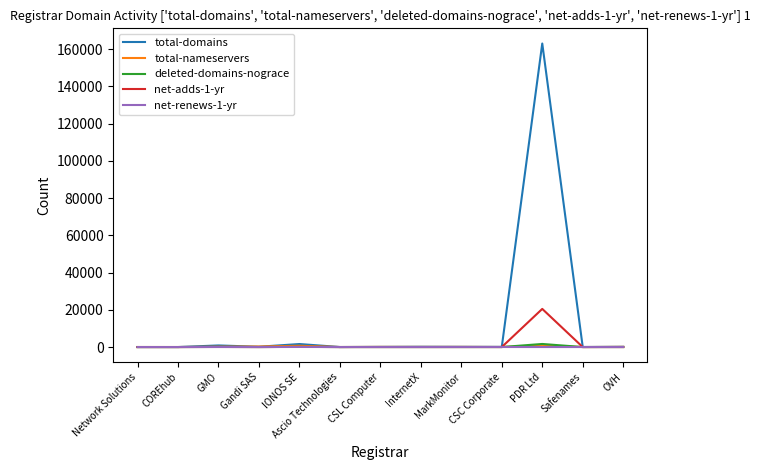

True or false: total-nameservers has more than 1 points higher than both neighbors.

True